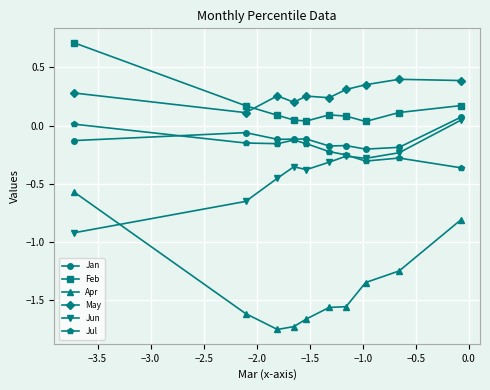

What is the maximum value shown in the chart?

0.7